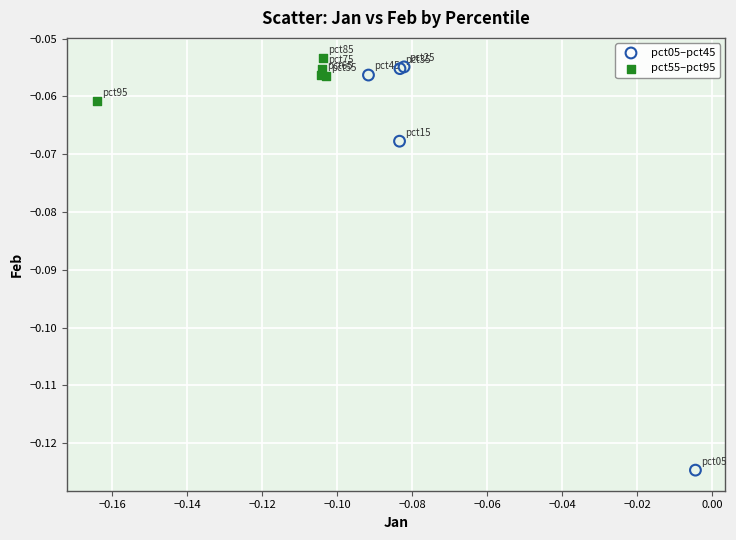

What are all the series names shown in the legend?

pct05–pct45, pct55–pct95